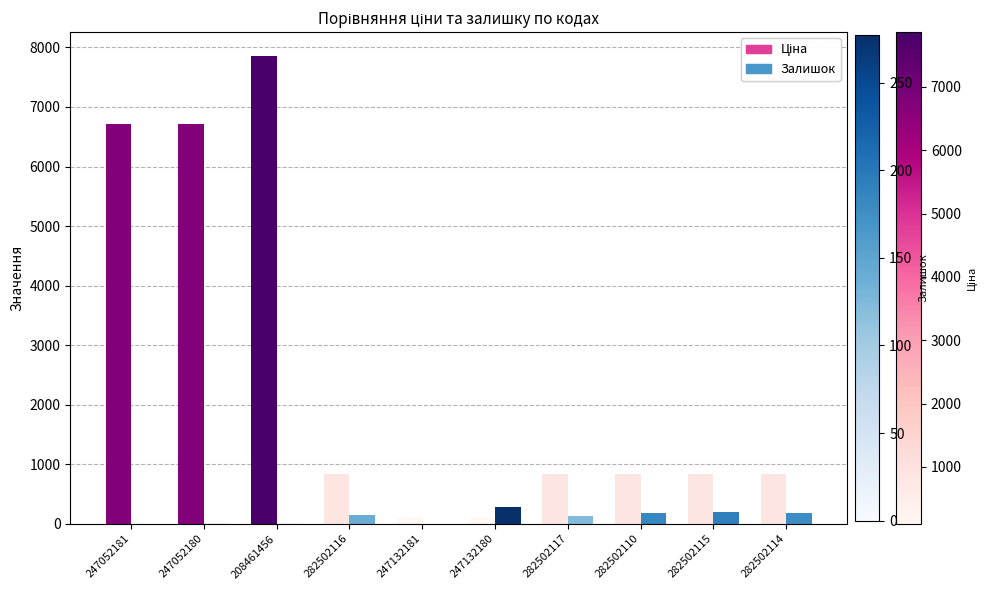

At which category is the sum across all series the highest?

208461456